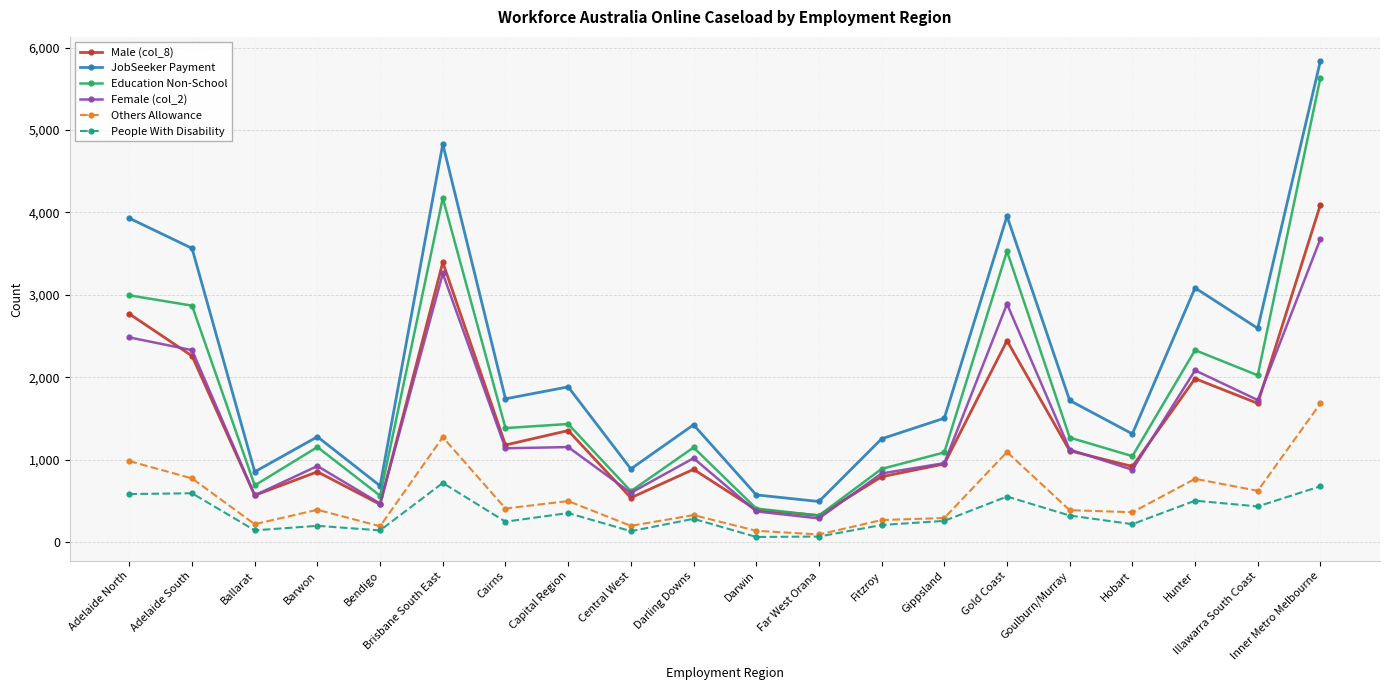

How many values in the Male (col_8) series are below 1110?

10